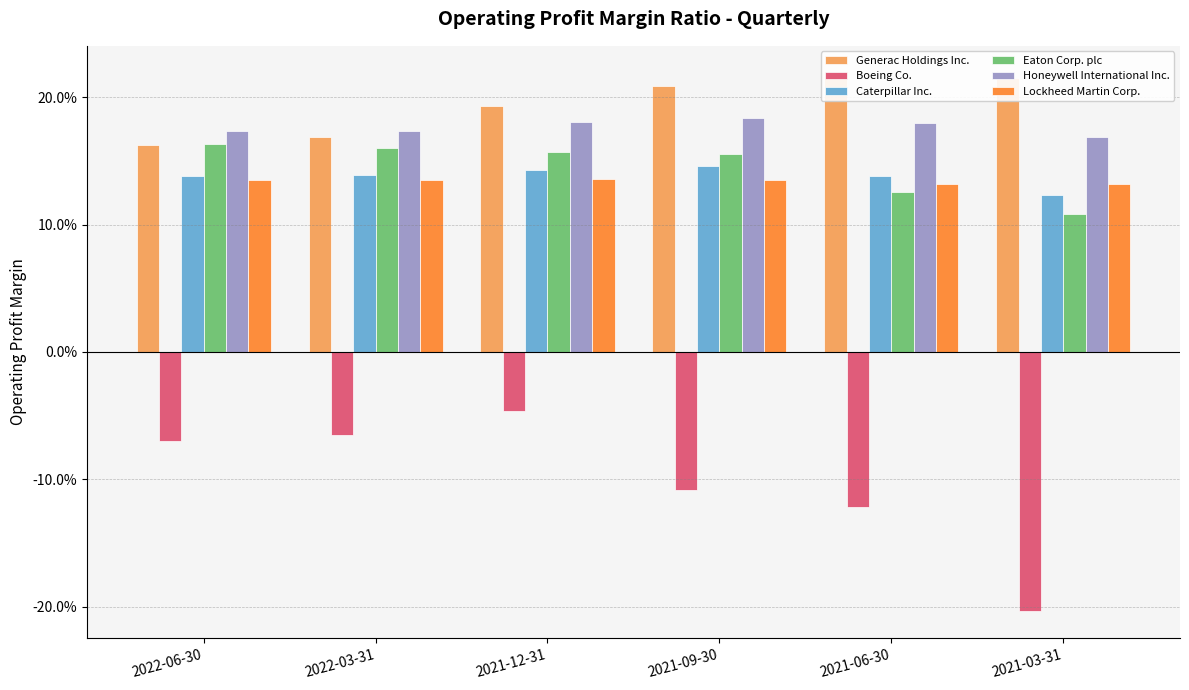

Is the value of Generac Holdings Inc. at 2021-09-30 greater than the value of Caterpillar Inc. at 2021-09-30?

Yes